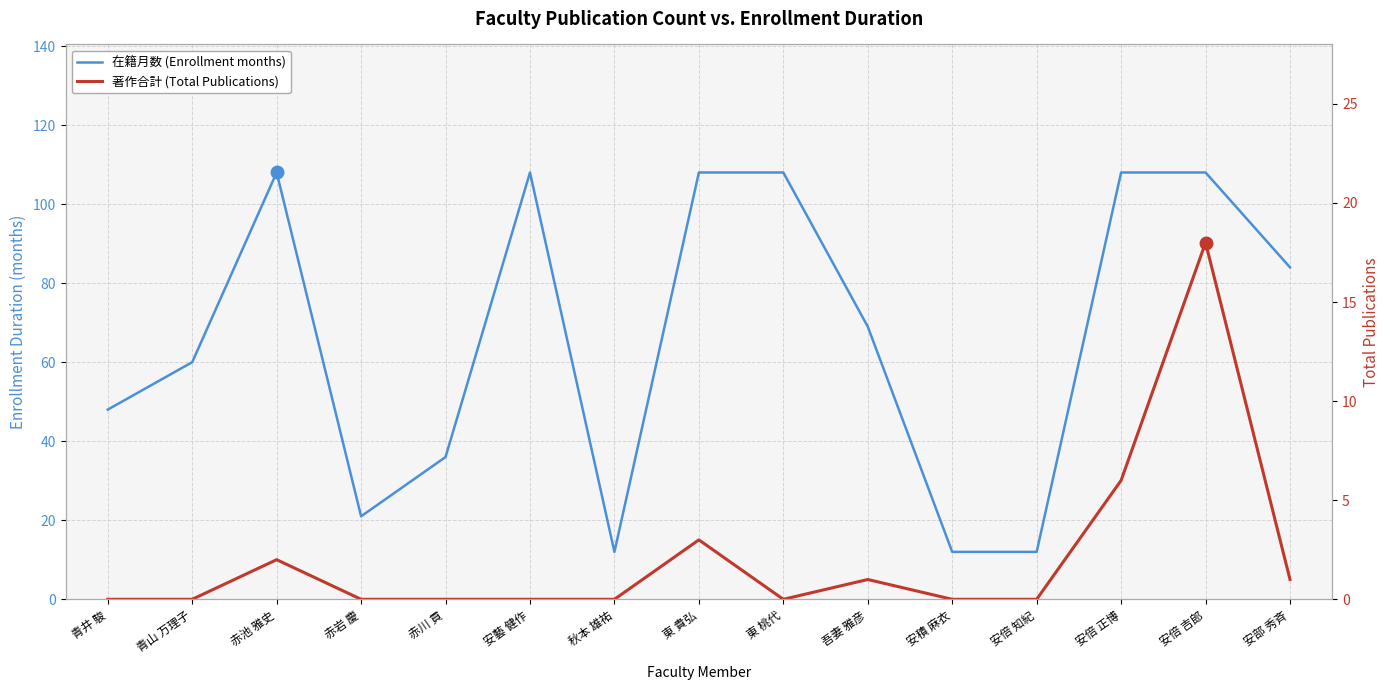

Which series has the largest range (max minus min)?

在籍月数 (Enrollment months)